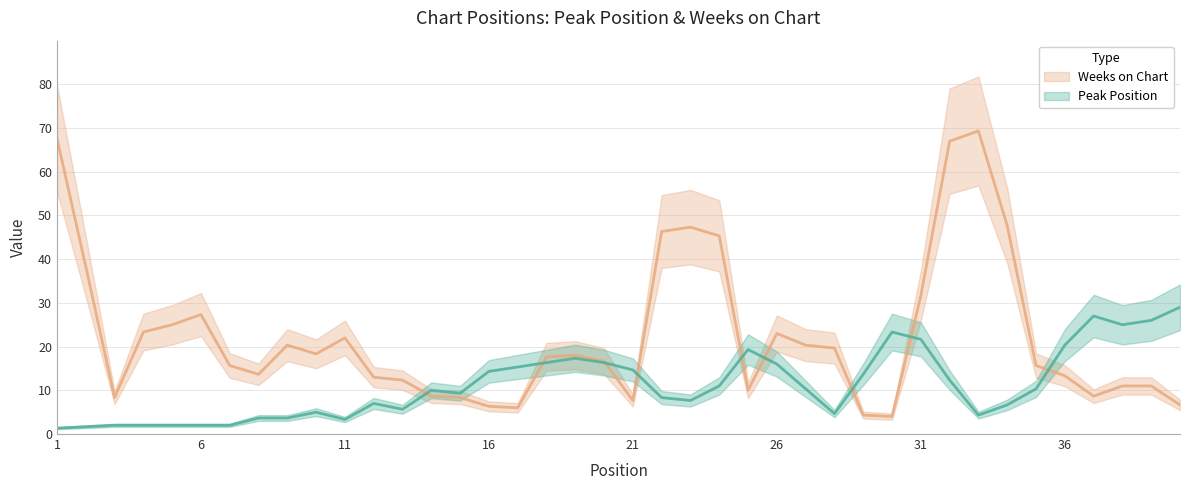

In Peak Position, how many points are lower than both neighbors (excluding endpoints)?

9